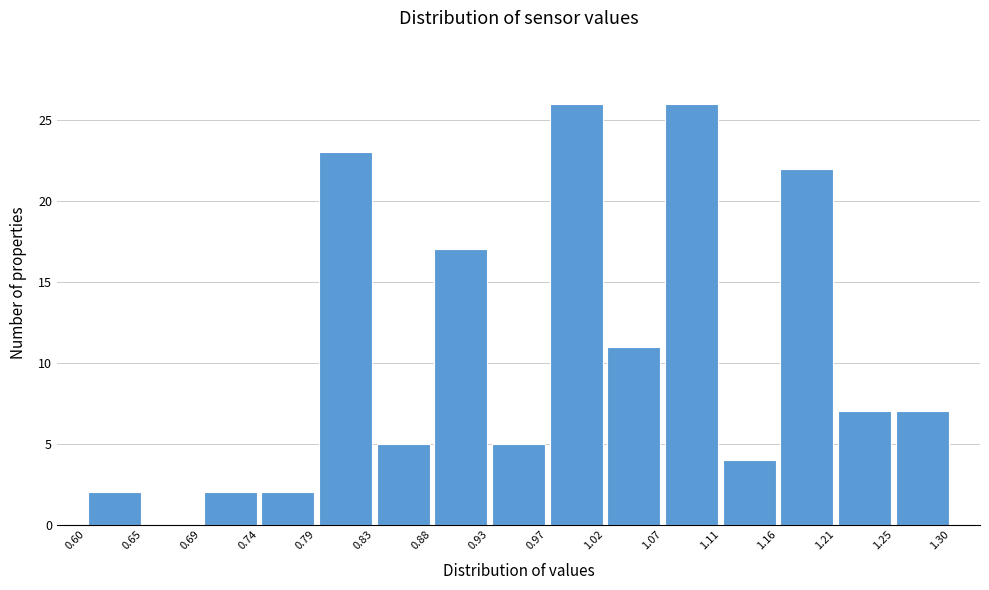

Reading left to right, transcribe this chart: for each bar, give the range it covers on the x-axis and its height. The values are not printed on the chart, so give them approximately, as read against the axis.

0.60 to 0.65: 2
0.65 to 0.69: 0
0.69 to 0.74: 2
0.74 to 0.79: 2
0.79 to 0.83: 23
0.83 to 0.88: 5
0.88 to 0.93: 17
0.93 to 0.97: 5
0.97 to 1.02: 26
1.02 to 1.07: 11
1.07 to 1.11: 26
1.11 to 1.16: 4
1.16 to 1.21: 22
1.21 to 1.25: 7
1.25 to 1.30: 7